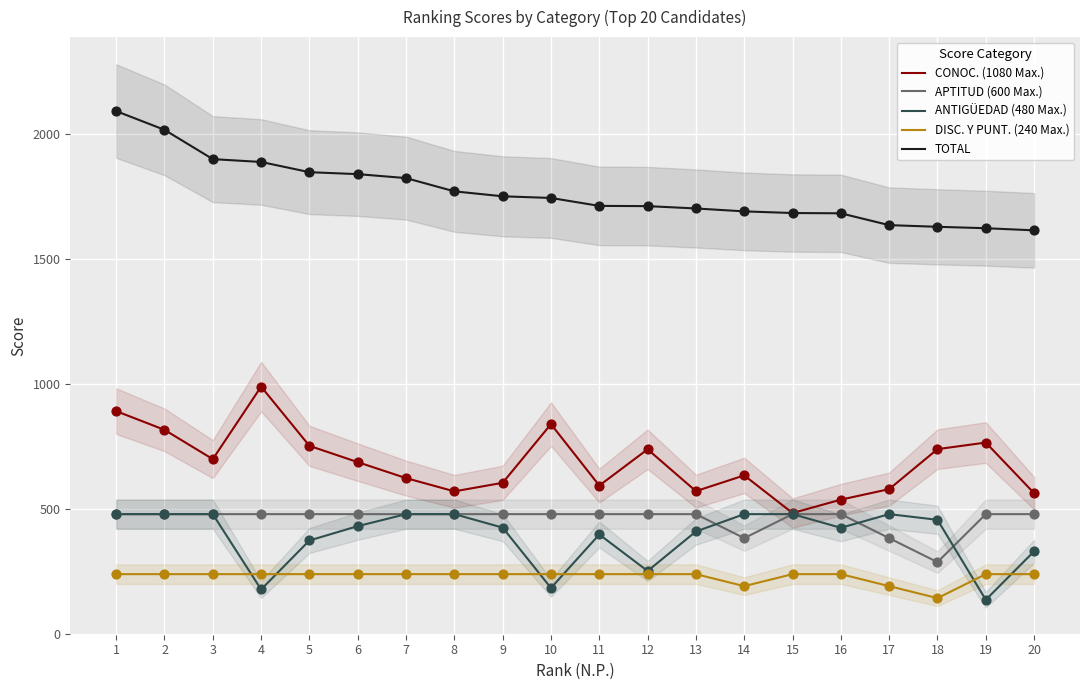

Is the value of ANTIGÜEDAD (480 Max.) at 6 greater than the value of APTITUD (600 Max.) at 7?

No